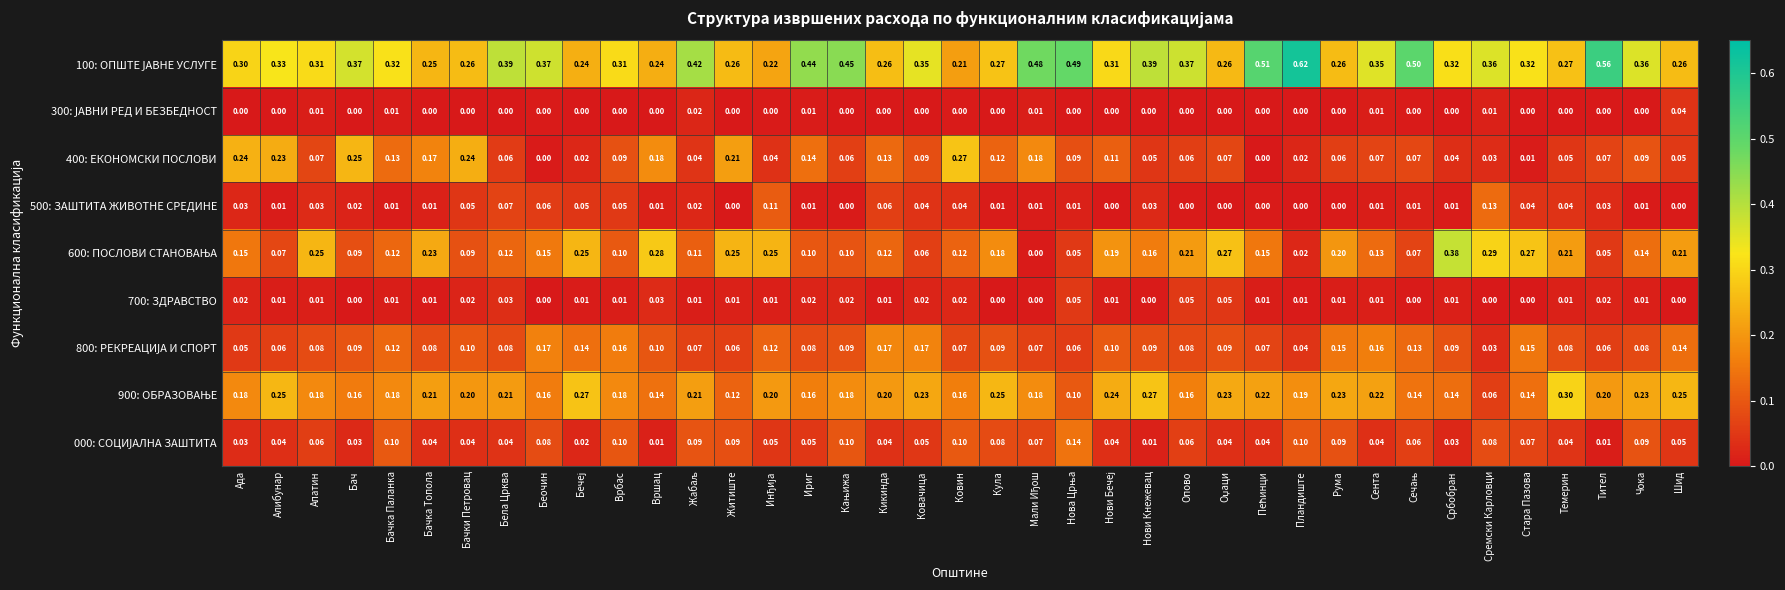

Which category has the highest value across all series?

Пландиште